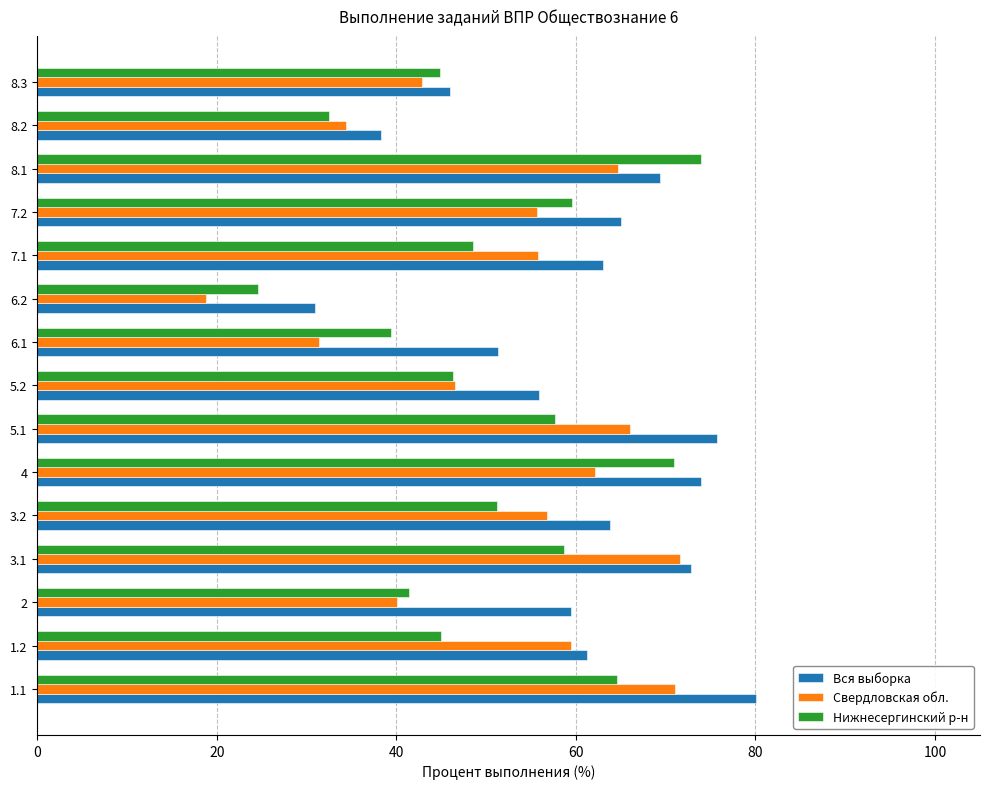

Which series has the widest spread of values?

Свердловская обл.